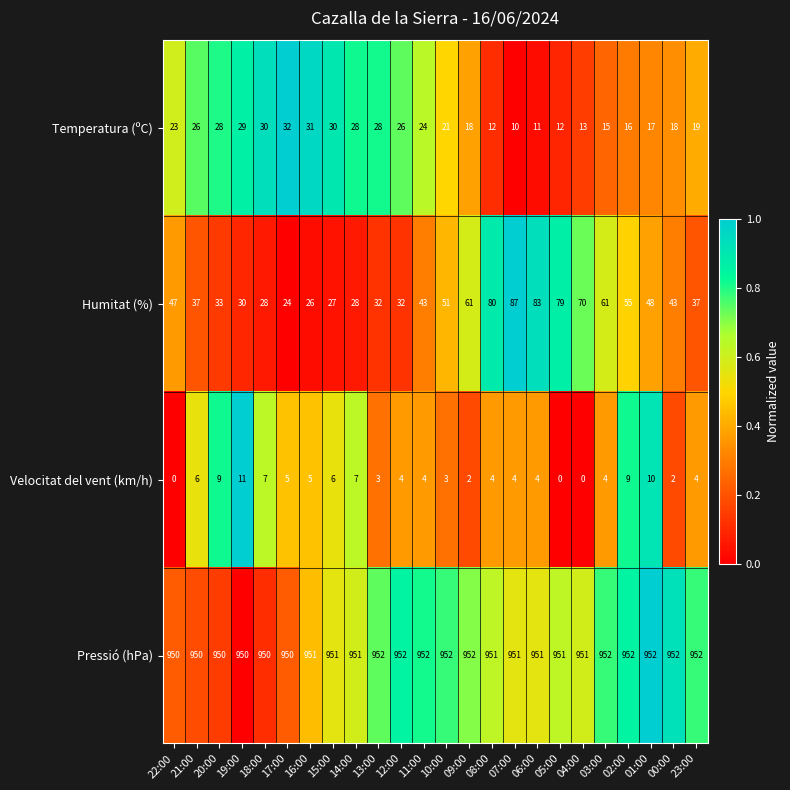

Which series has the largest range (max minus min)?

Humitat (%)